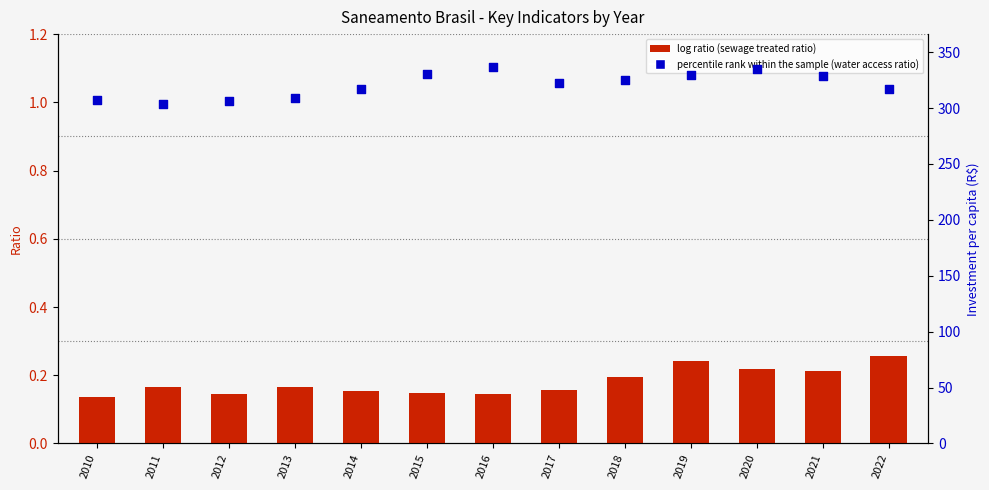

Which series has the largest Y range (max minus min)?

Investment per capita (R$)